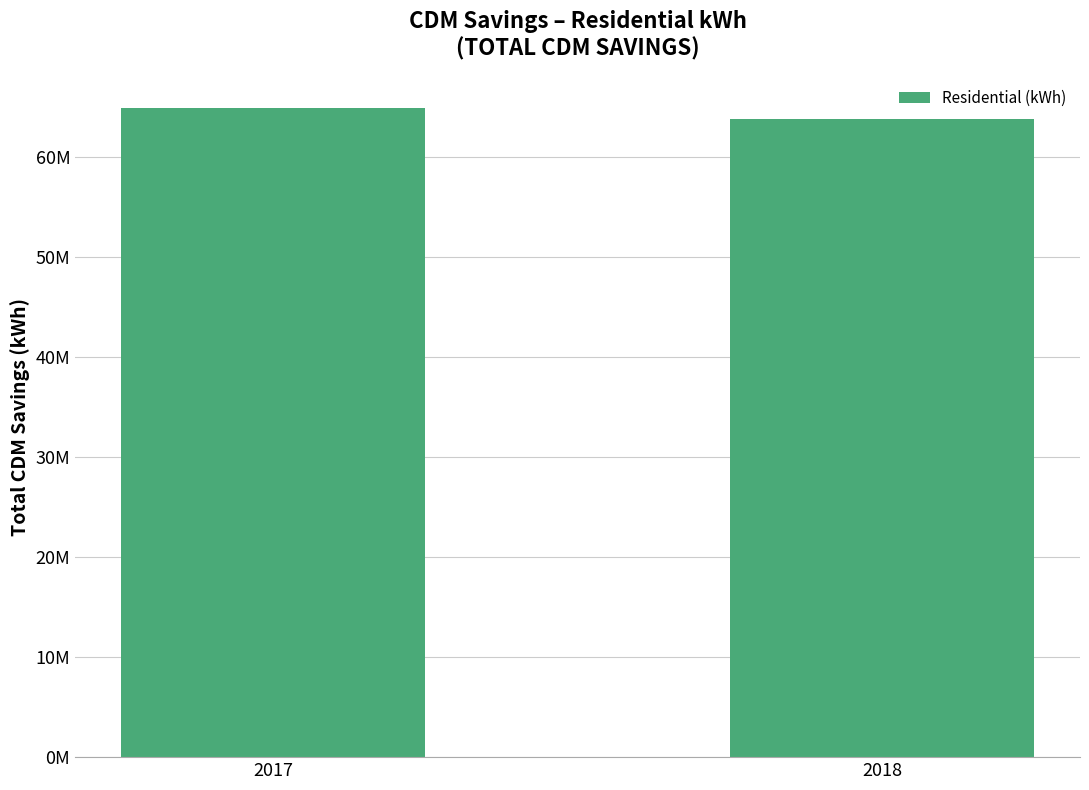

Does the chart contain stacked bars?

No